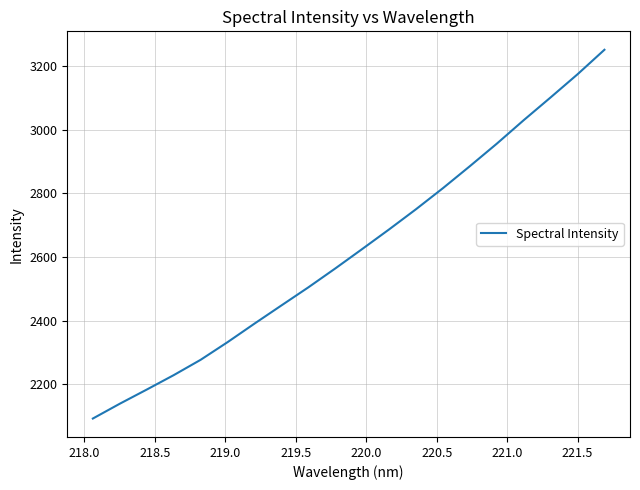

How many lines are shown in the chart?

1